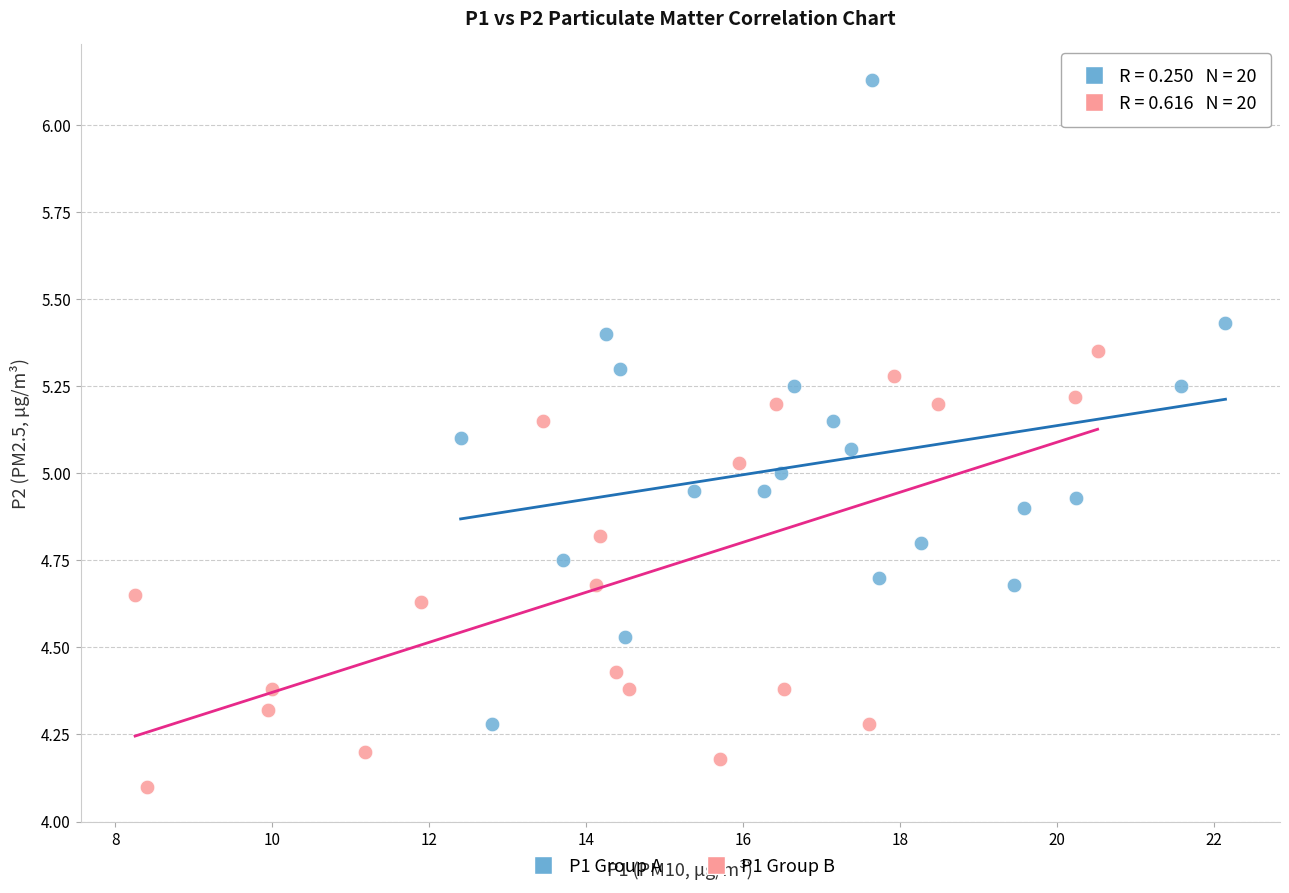

What are all the series names shown in the legend?

P1 Group A, P1 Group B